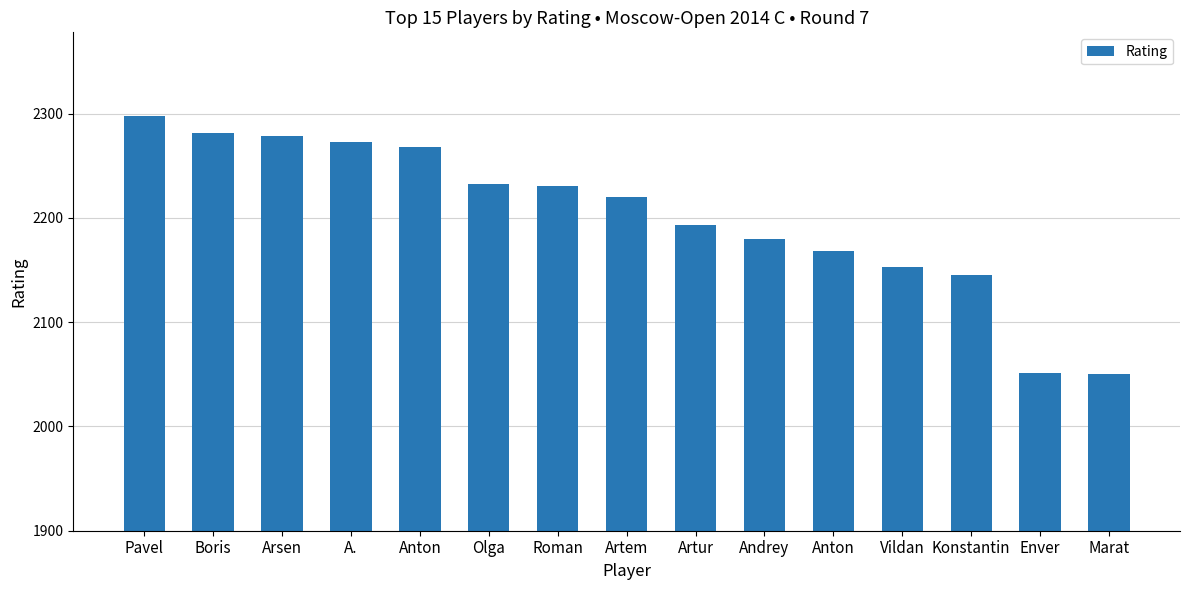

Are the bars horizontal?

No